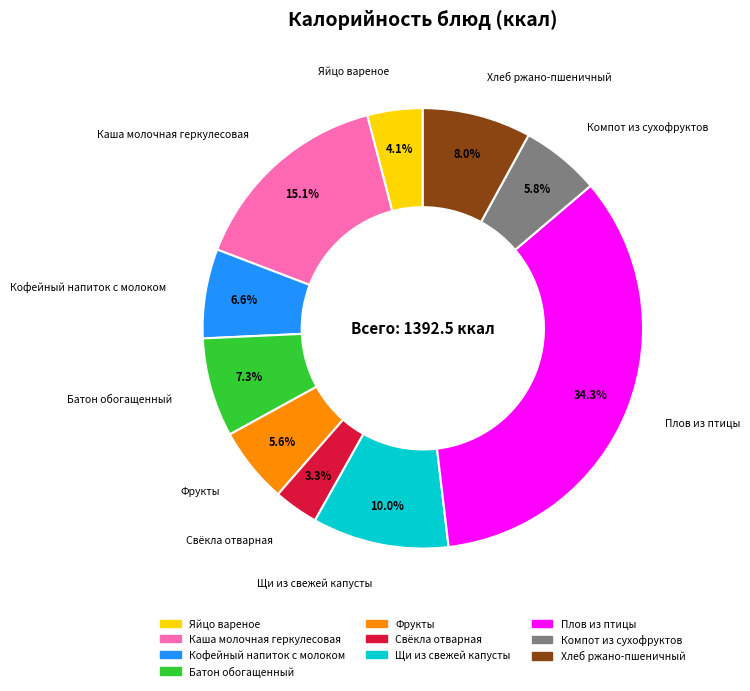

To the nearest percent, what is the difference between the largest and smallest slice percentages?

31%